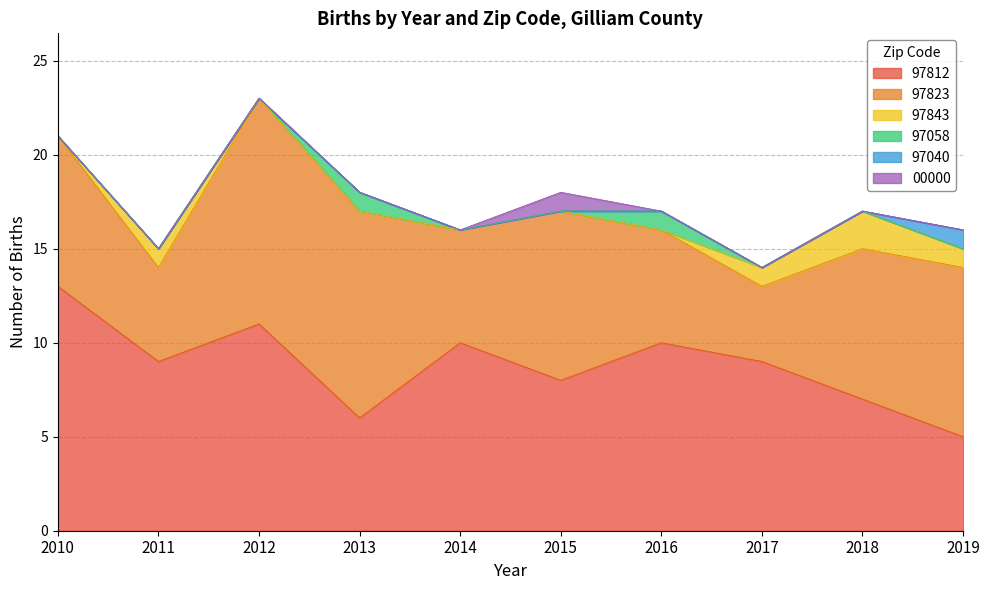

How many categories are shown in the chart?

10